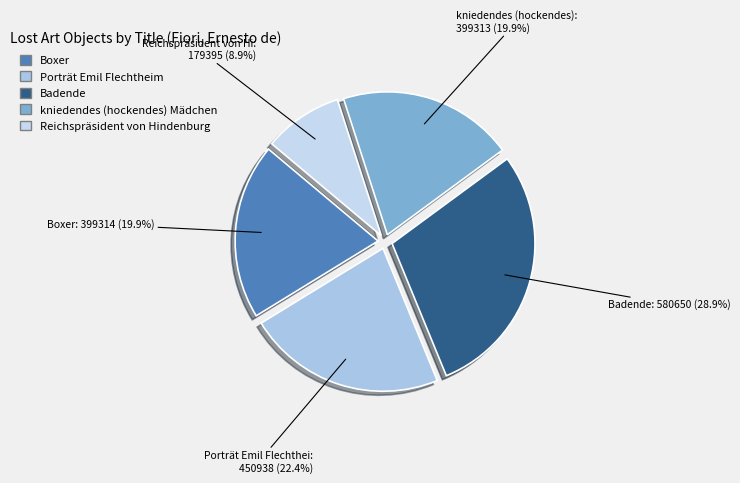

Which category has the smallest portion of the pie?

Reichspräsident von Hindenburg